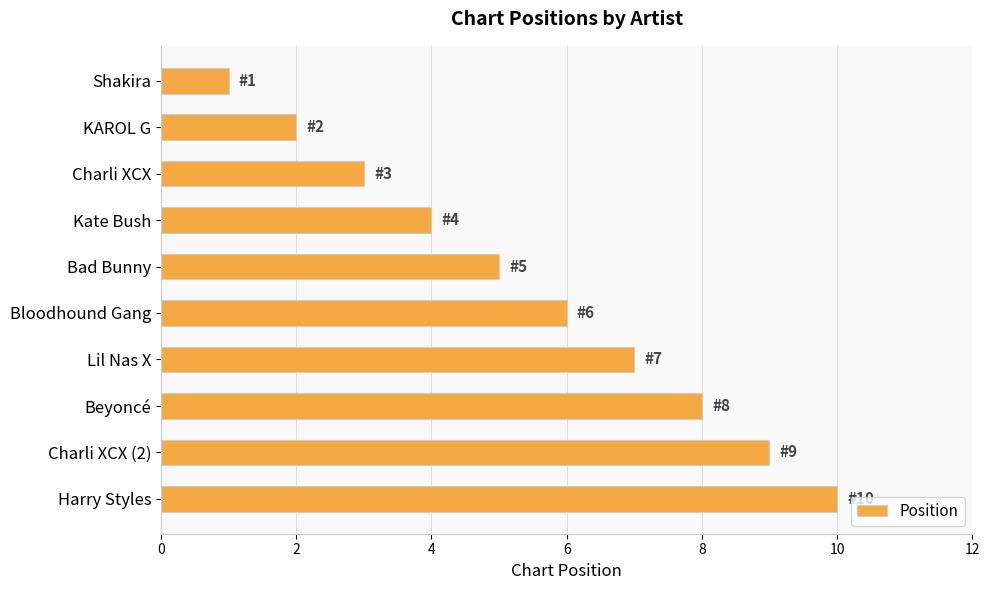

What is the difference between the maximum and second lowest values?

8